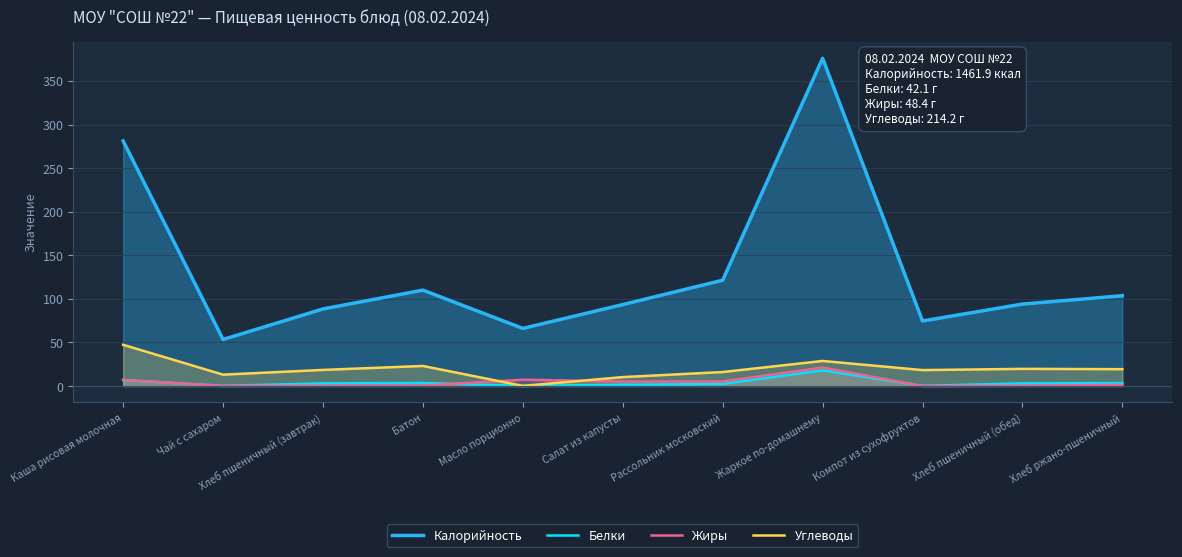

Which series has the largest total across all categories?

Калорийность